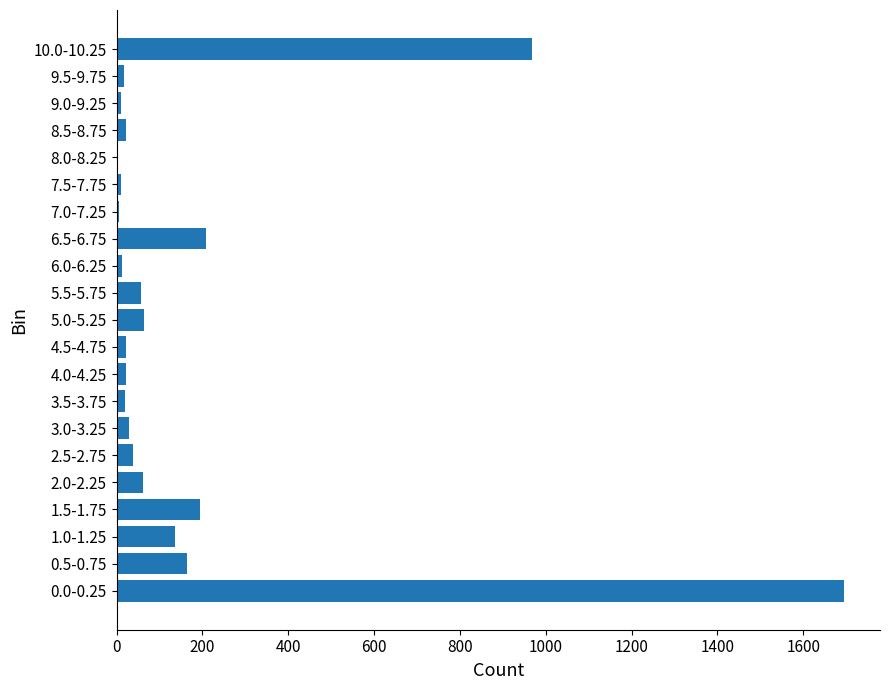

Which category has the highest value across all series?

0.0-0.25